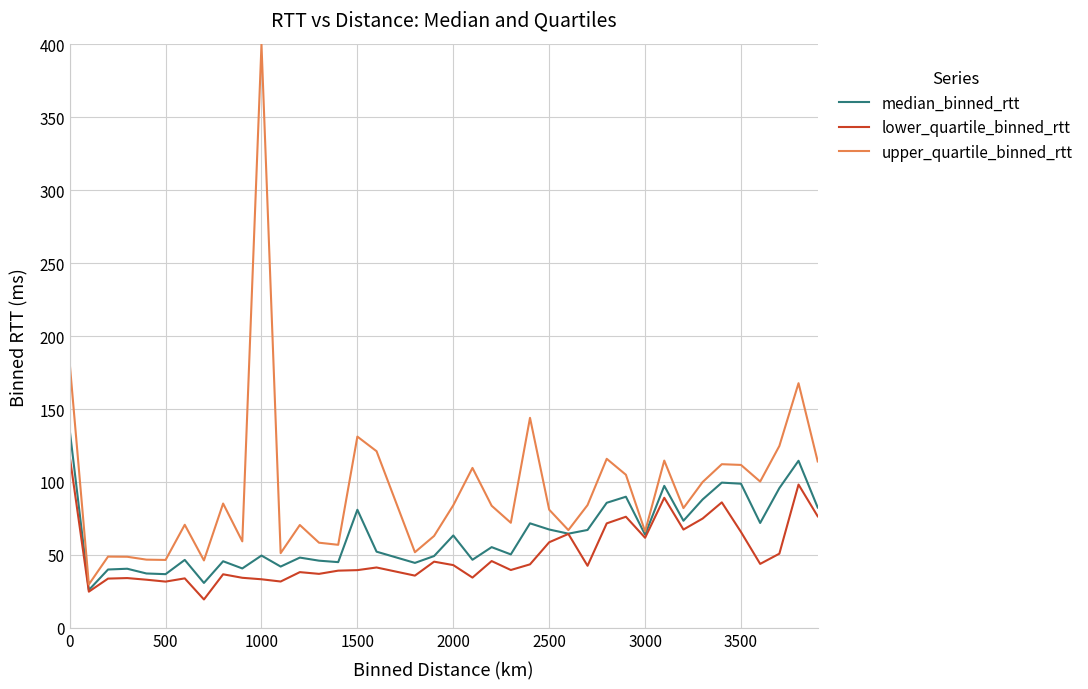

What is the smallest value displayed?

19.4